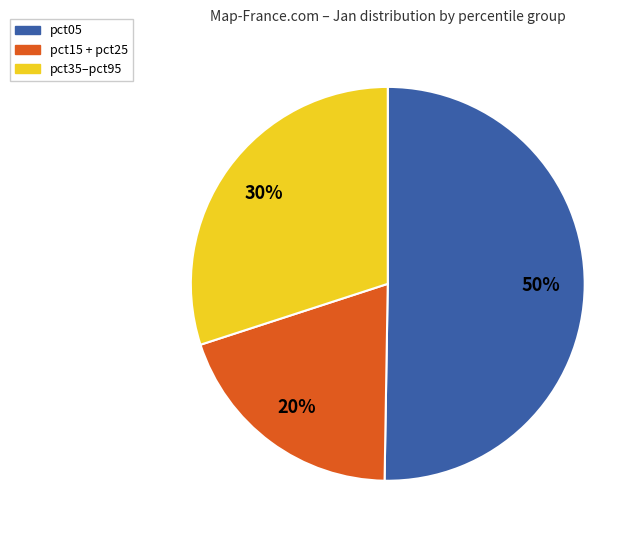

True or false: pct05 accounts for 61% of the total.

False